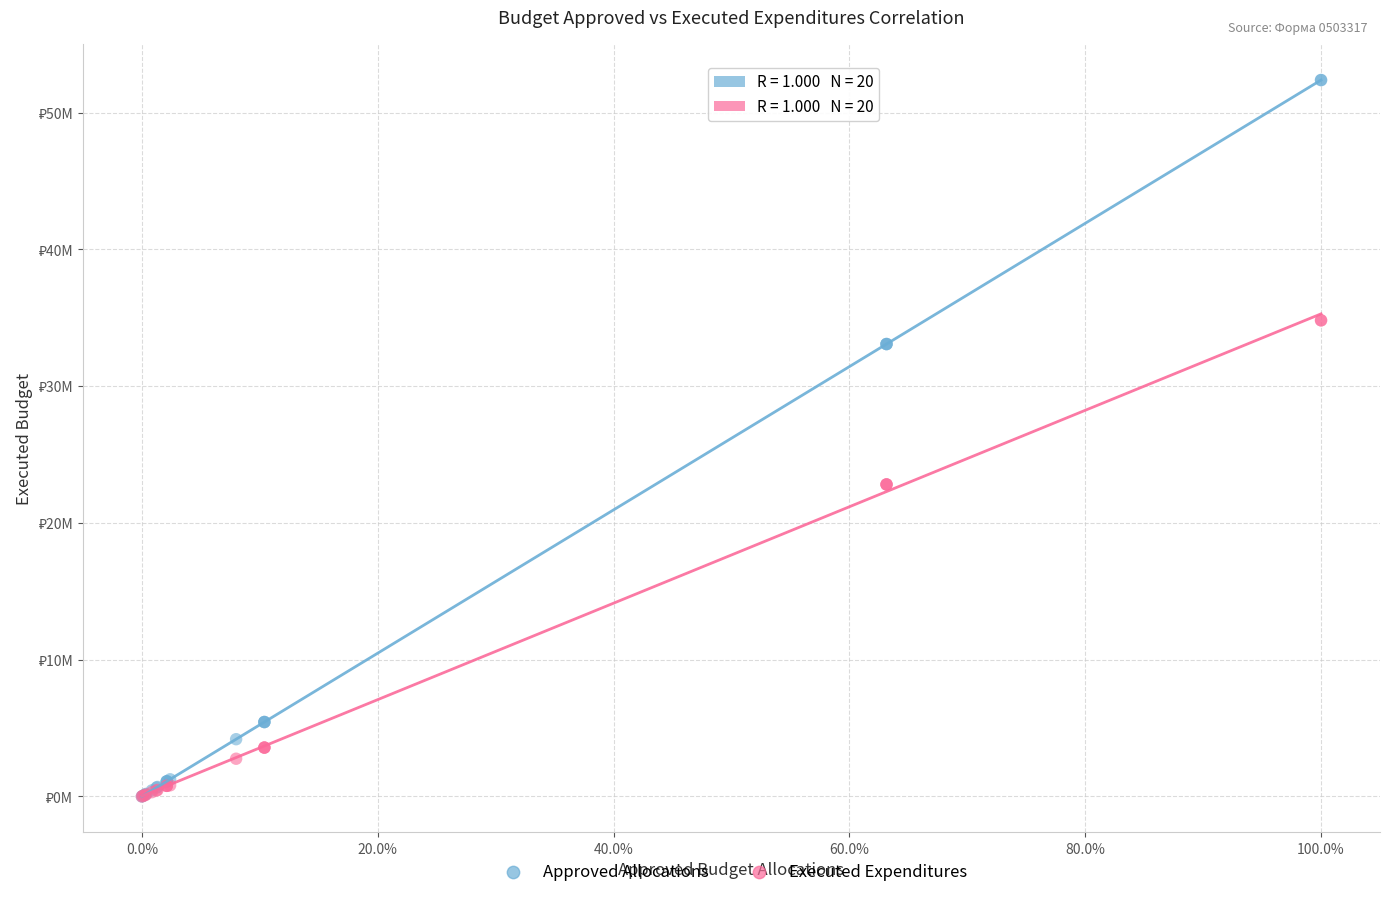

What are all the series names shown in the legend?

Approved Allocations, Executed Expenditures